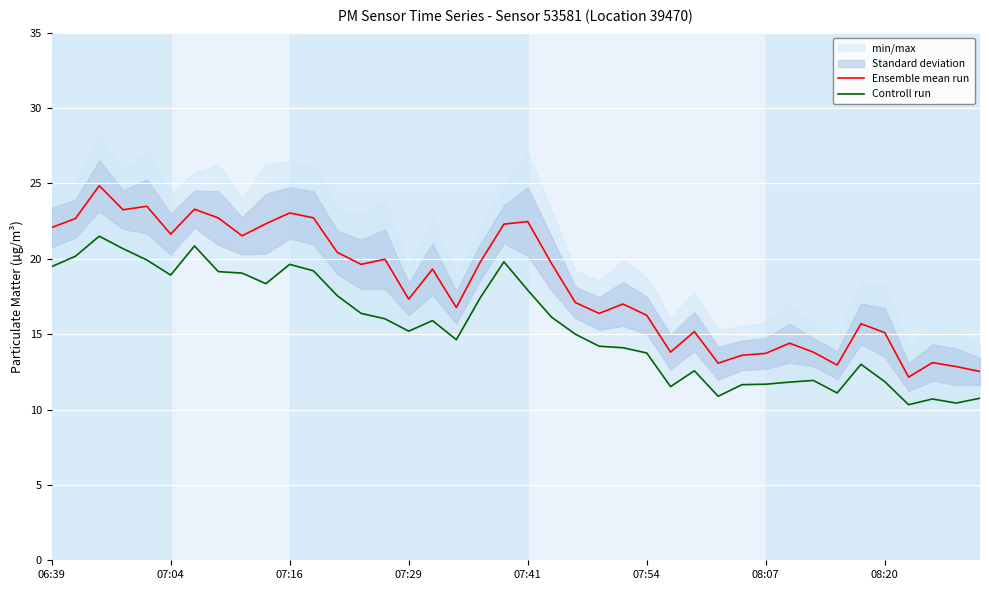

What is the maximum value for Ensemble mean run?

24.9